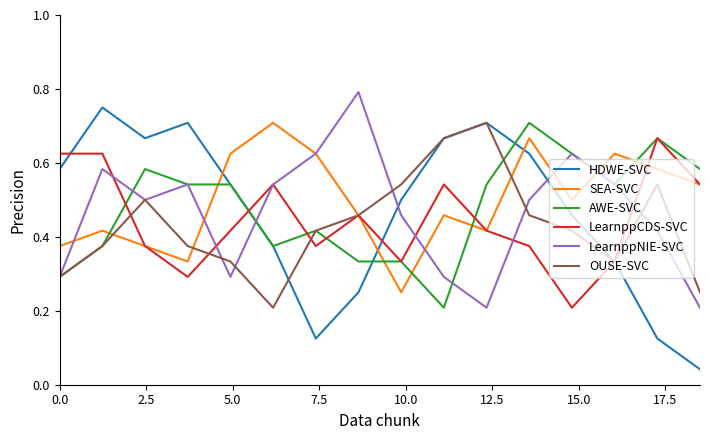

Which series has the largest range (max minus min)?

HDWE-SVC